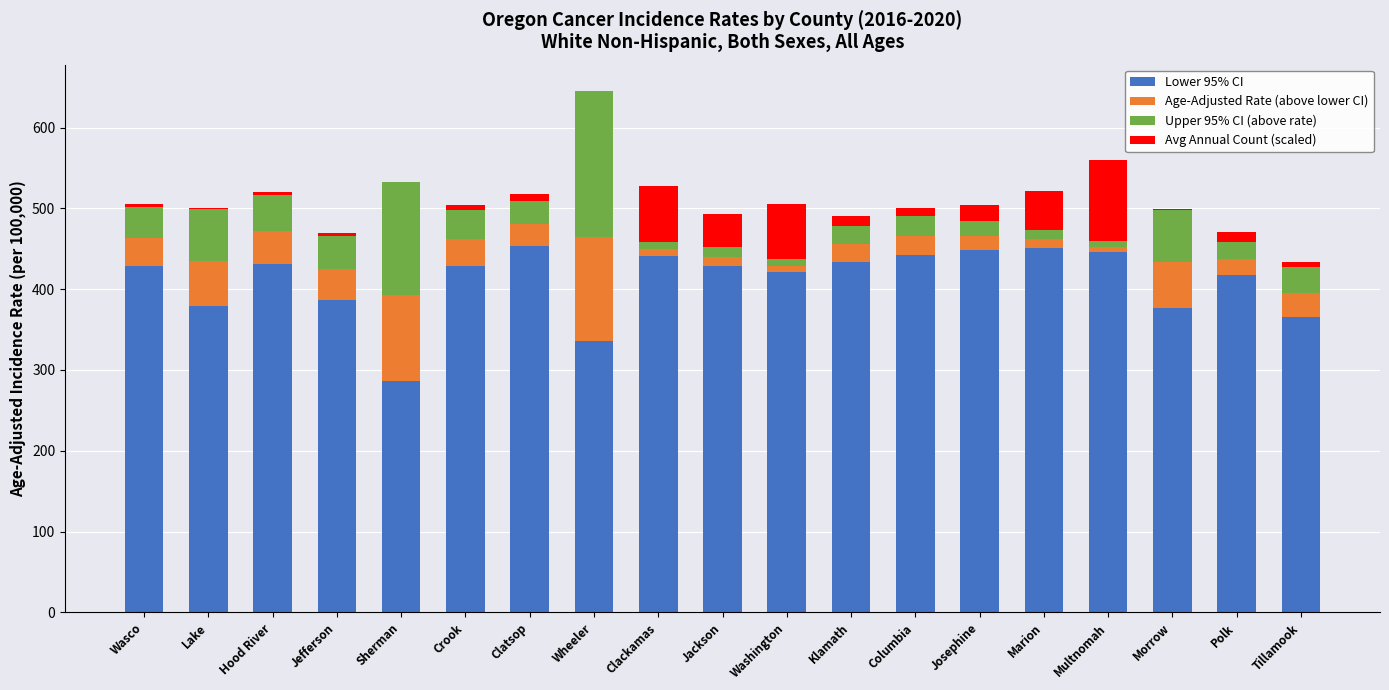

The value of Lower 95% CI at Multnomah is 272.3. True or false?

False